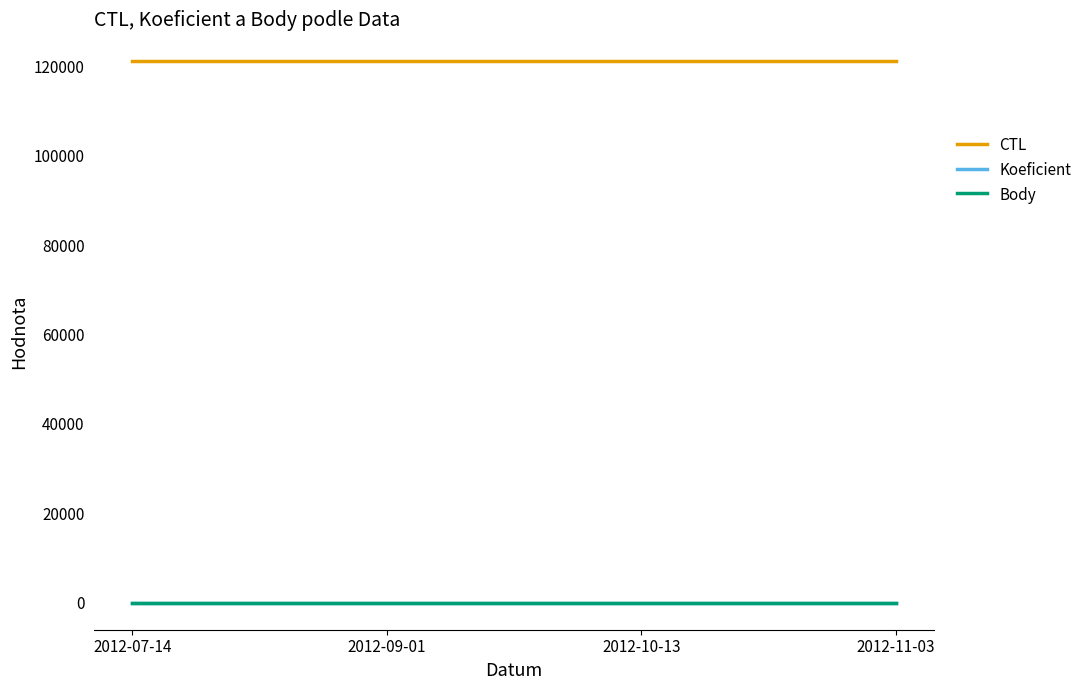

What is the average value of the Body series?

4